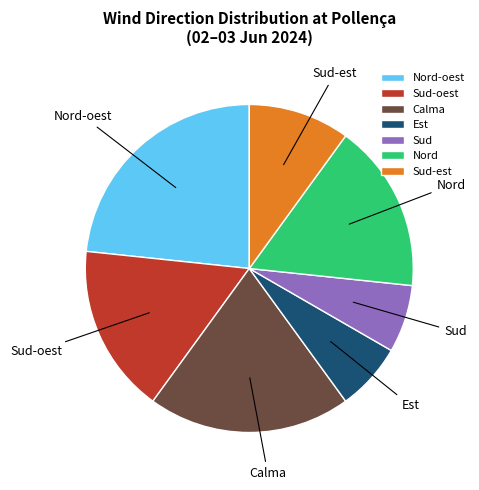

Which category has the biggest portion of the pie?

Nord-oest